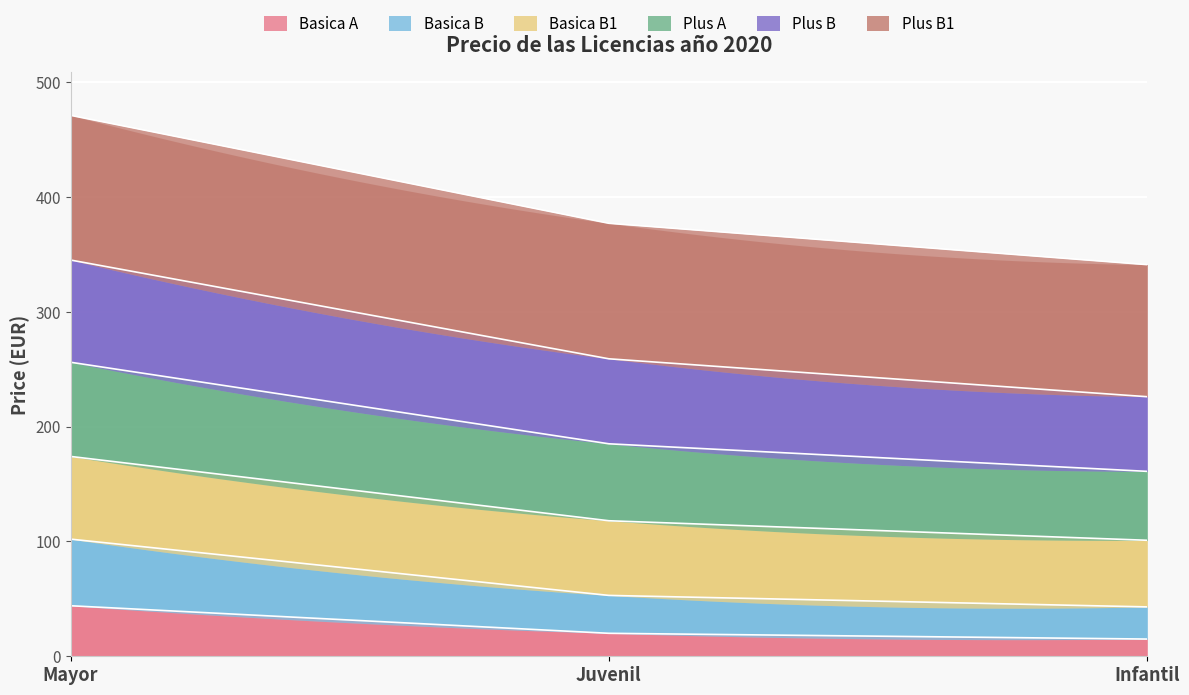

What is the minimum value for Basica A?

15